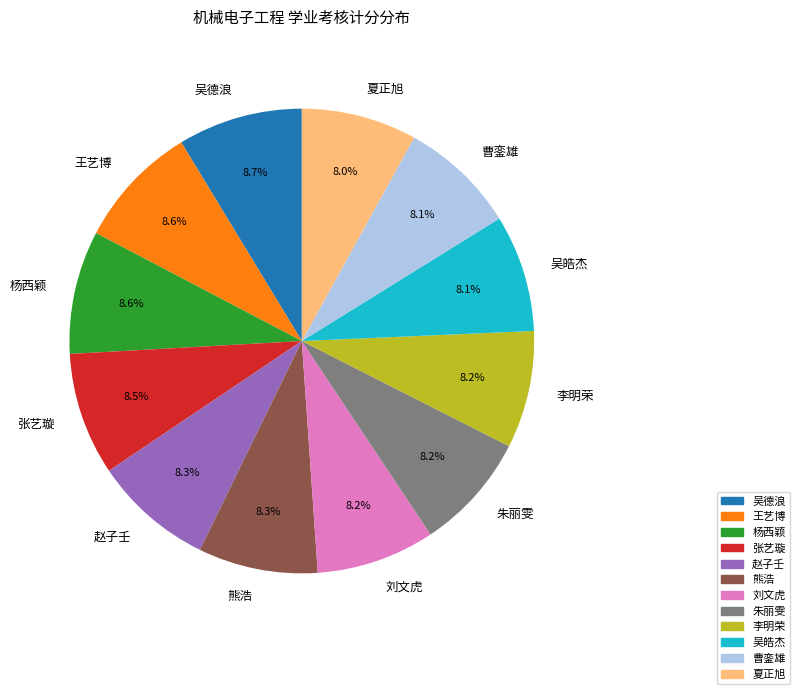

What percentage is NOT represented by 赵子壬?

91.7%